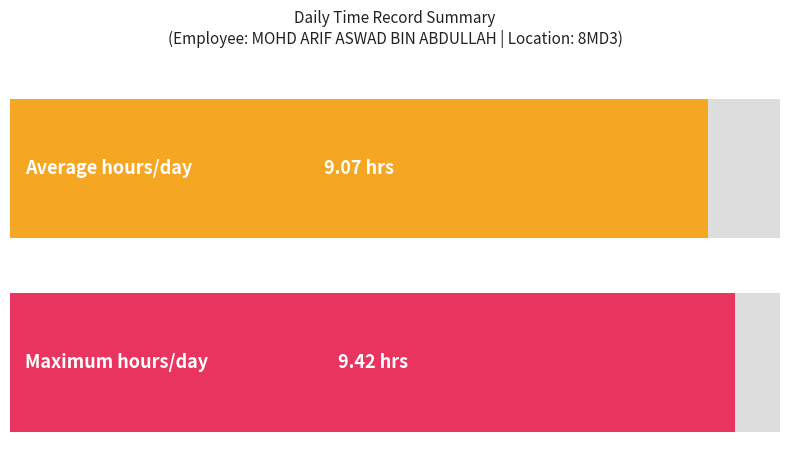

Does the chart contain any negative values?

No